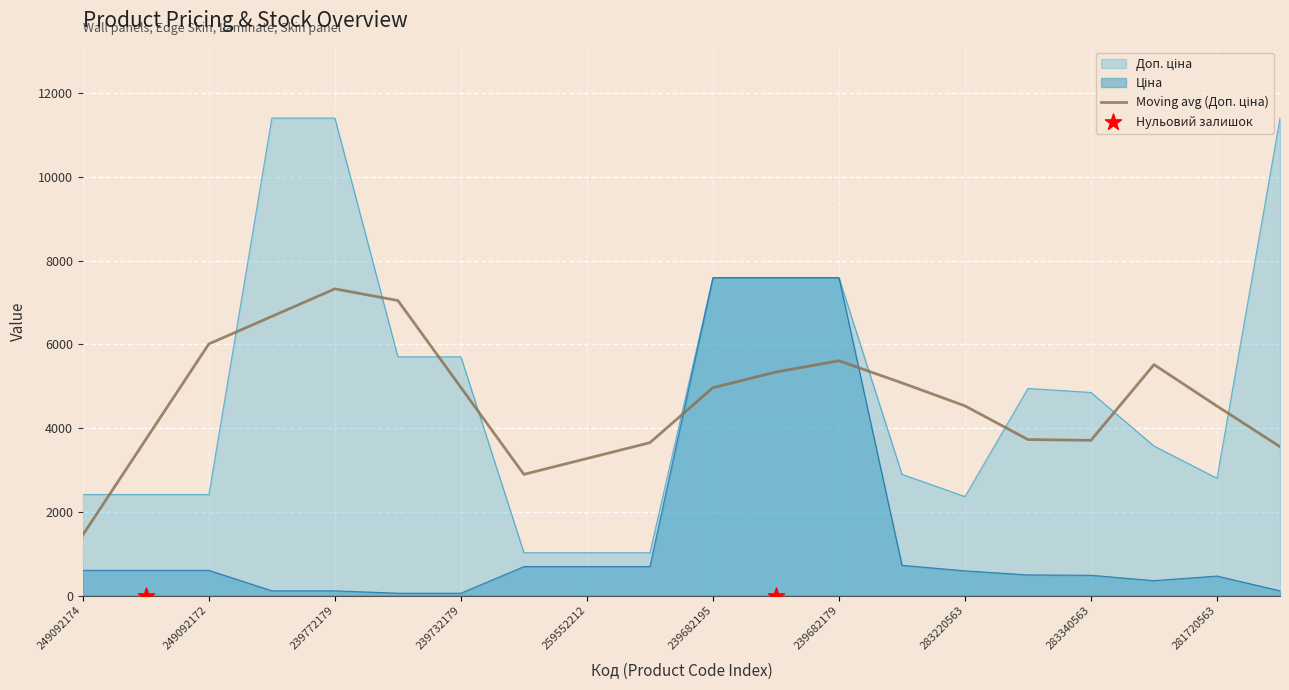

Which series contains the lowest Y value?

Ціна